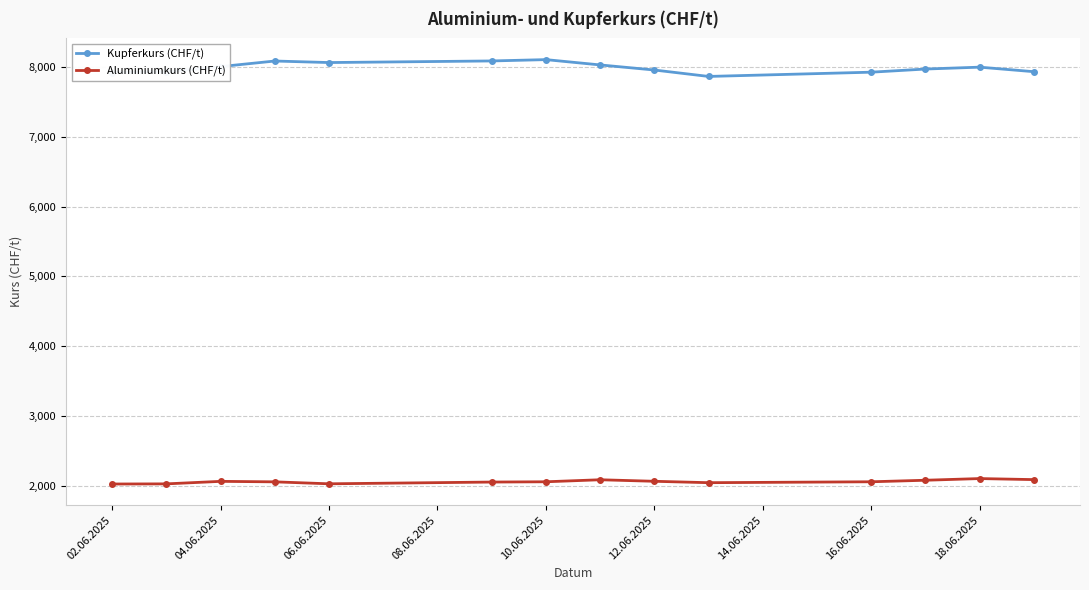

Rank the series by their maximum value, from lowest to highest.

Aluminiumkurs (CHF/t), Kupferkurs (CHF/t)